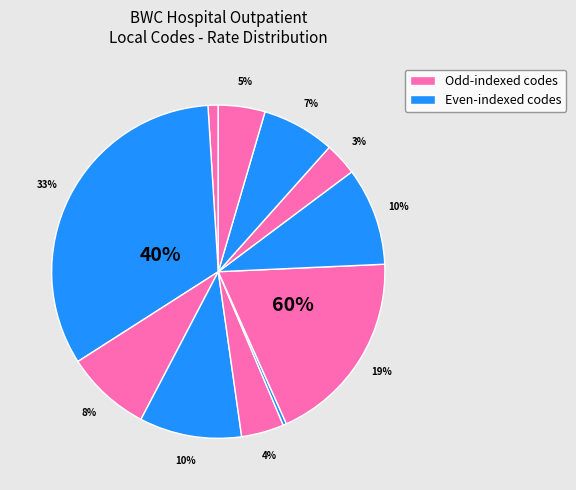

True or false: W5000 accounts for 5% of the total.

False